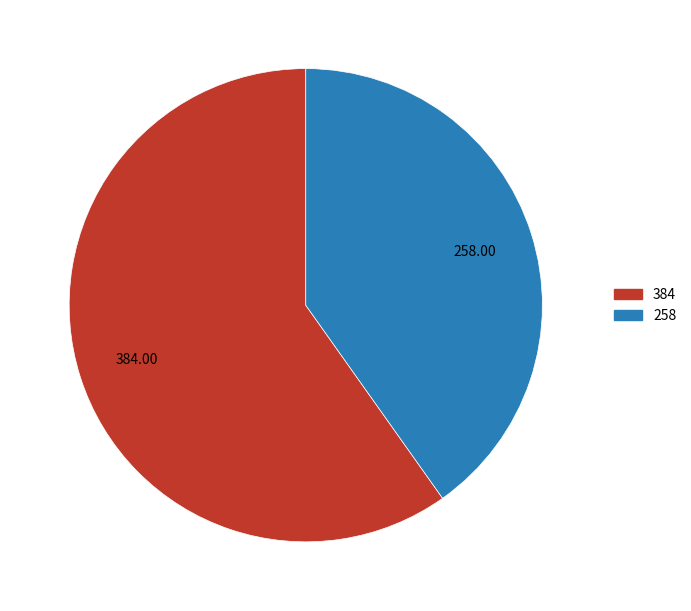

Does 384 represent more than half of the total?

Yes